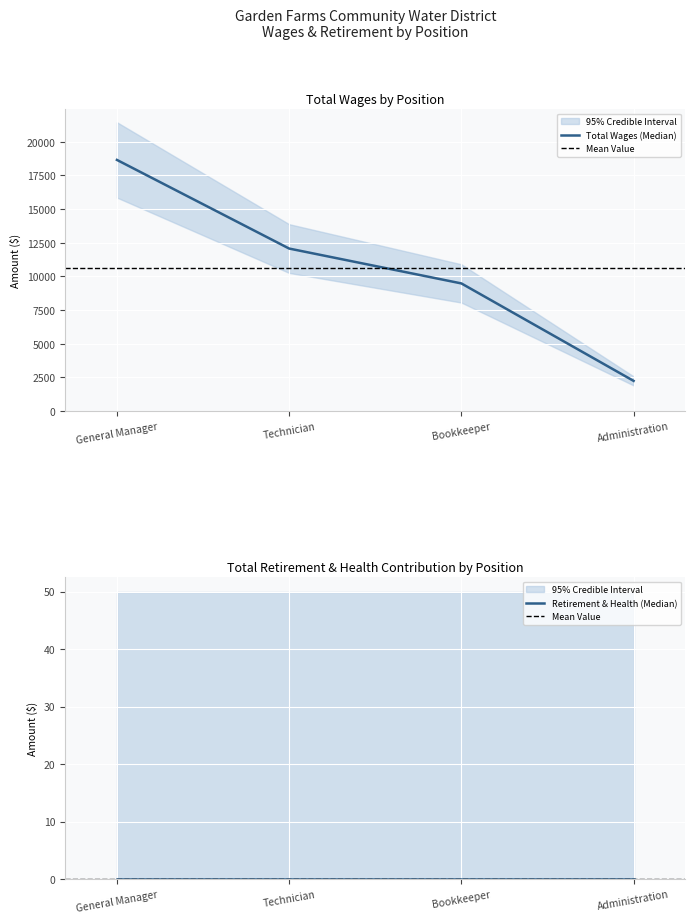

Reading left to right, list all the values displayed in this chart.

18655	12070	9480	2240